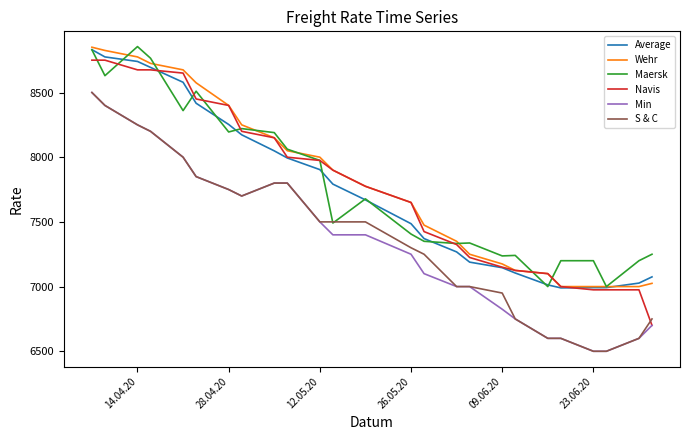

What is the lowest value of the Maersk series?

7000